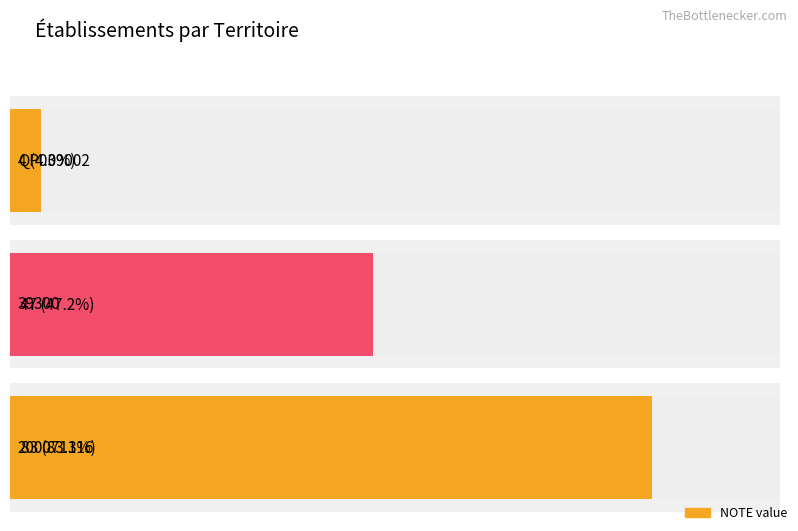

The chart shows a value of 31 at 200071116. True or false?

False